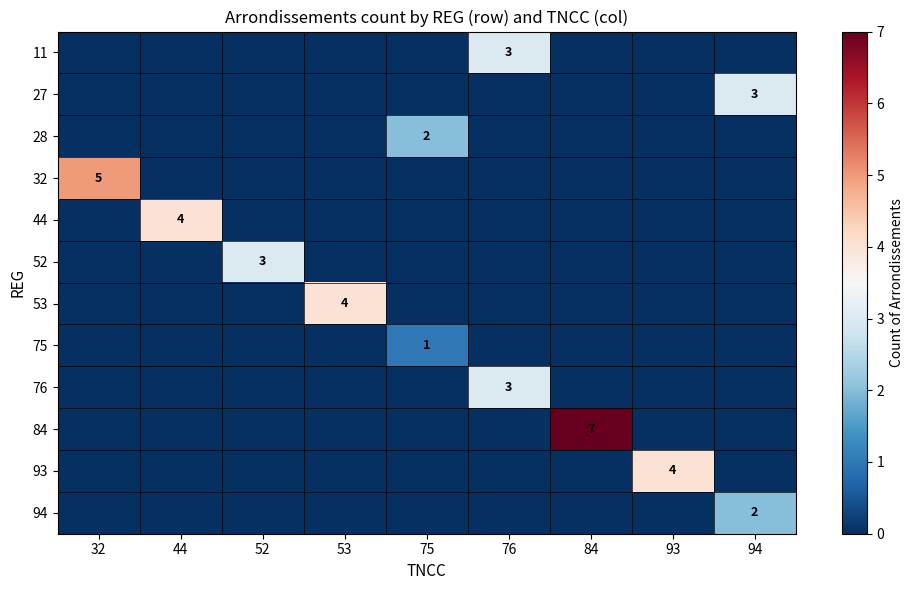

Rank the series by their maximum value, from highest to lowest.

84, 32, 44, 53, 93, 11, 27, 52, 76, 28, 94, 75